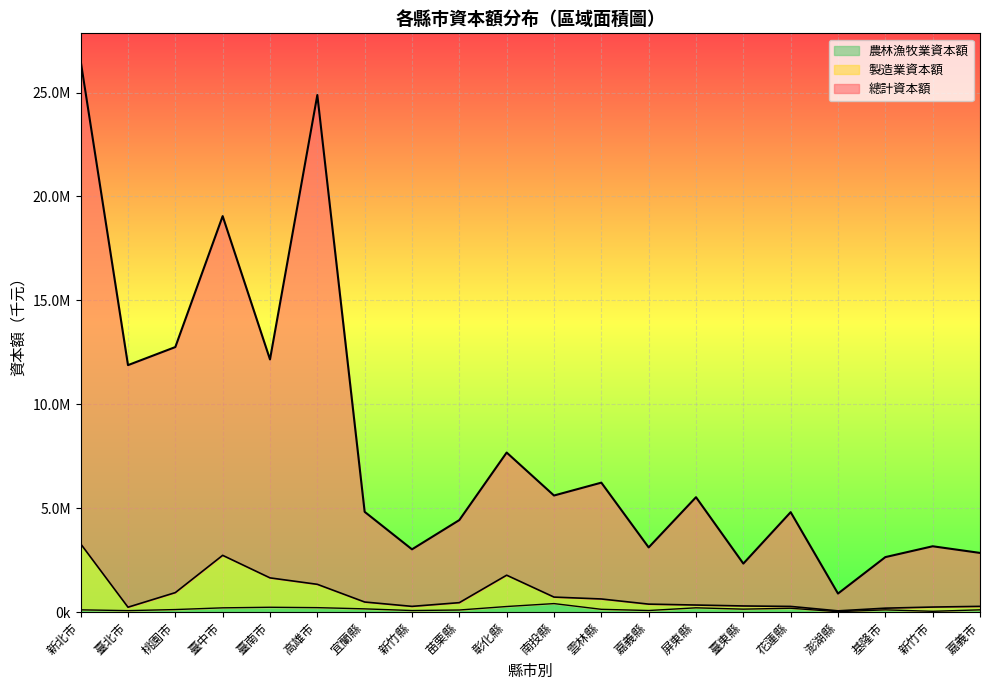

What is the approximate value of 總計資本額 at 新竹市, to the nearest 50?

3164550